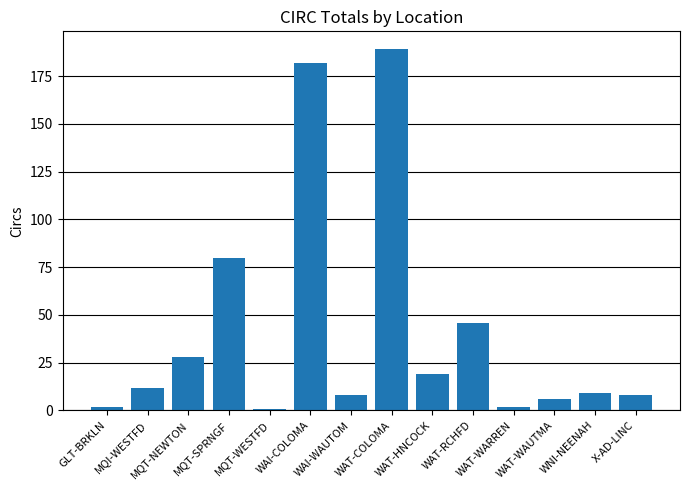

The value at MQT-NEWTON is 28. True or false?

True